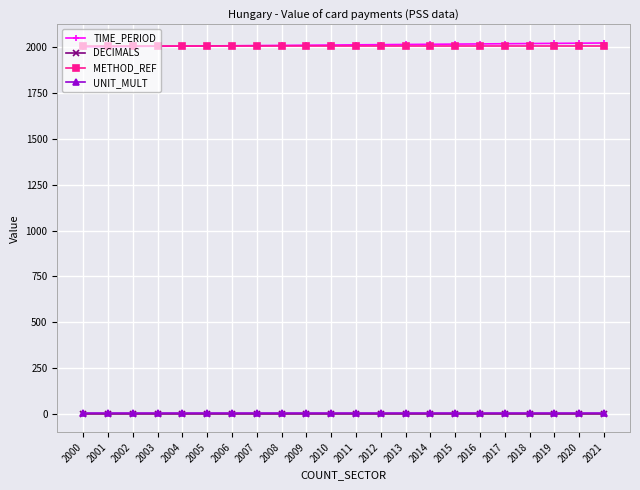

Is the value of TIME_PERIOD at 2010 greater than the value of DECIMALS at 2011?

Yes